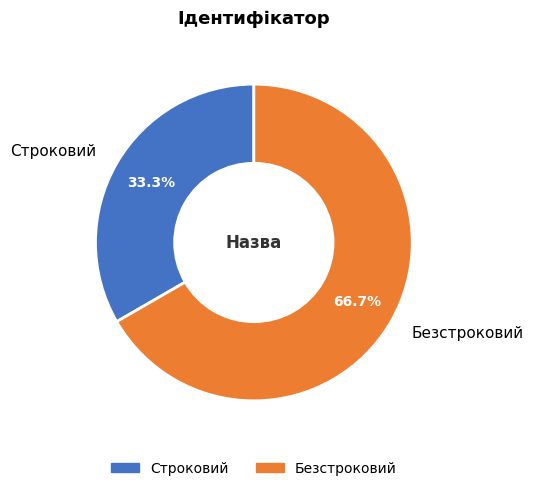

To the nearest percent, what is the difference between the largest and smallest slice percentages?

33%